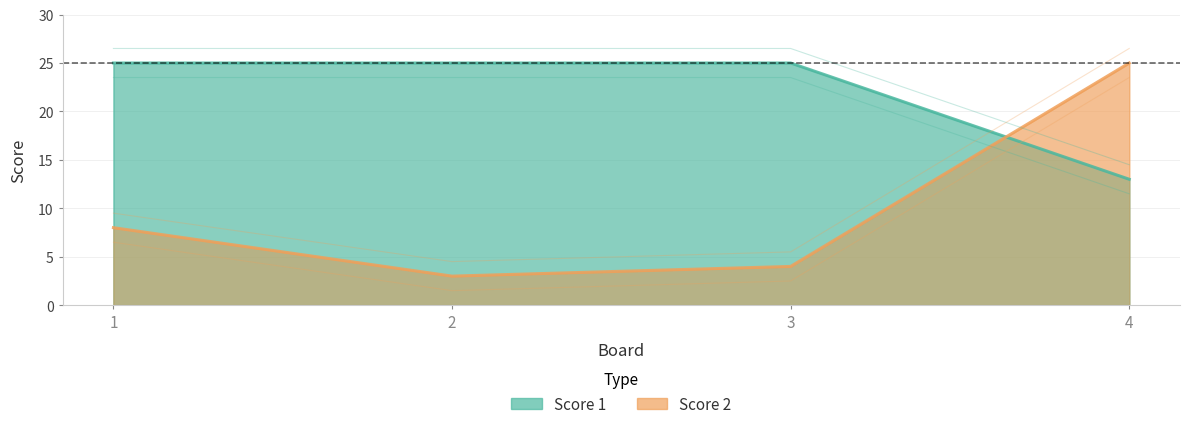

True or false: Score 1 and Score 2 cross at least once.

True